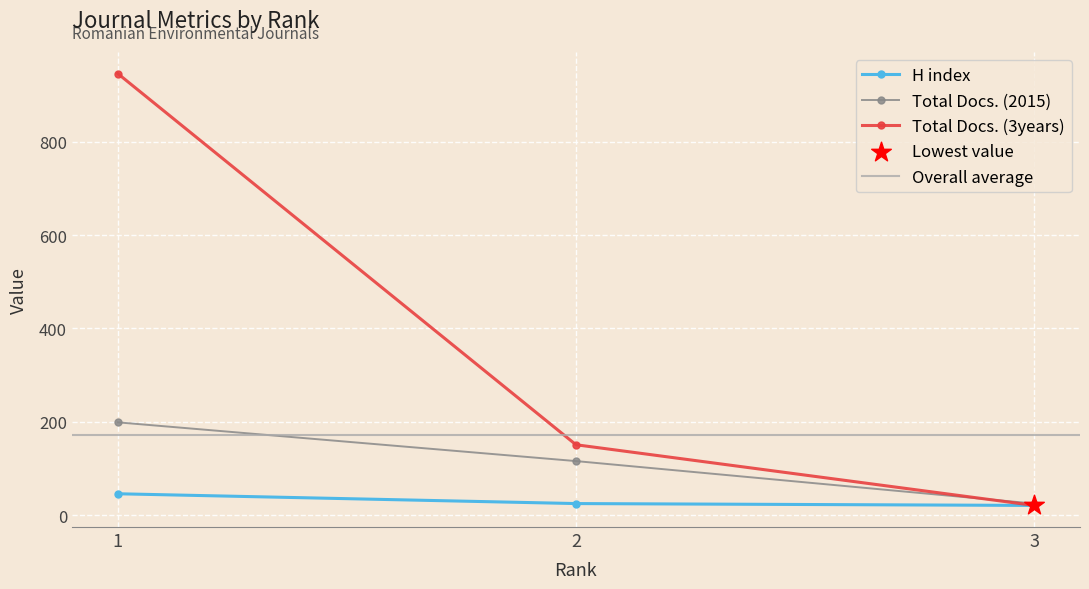

At which category is the sum across all series the highest?

1